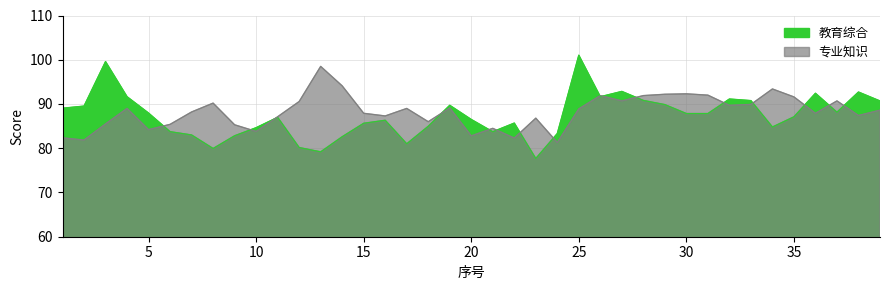

Between which two adjacent categories do 专业知识 and 教育综合 first intersect?

5 and 6